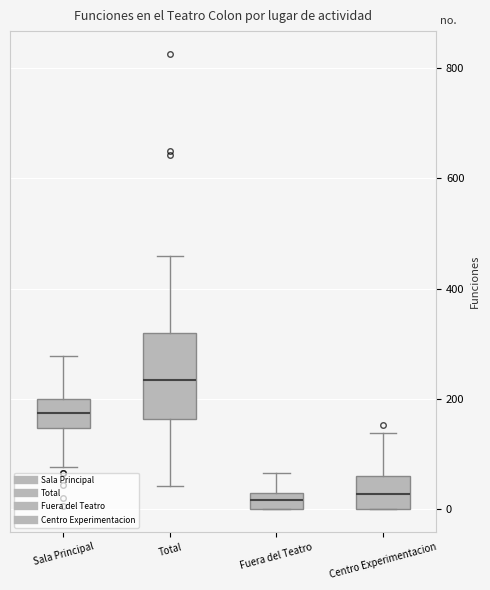

Where is the lower edge of the box for Sala Principal on the y-axis? The values are not printed on the chart, so give them approximately, as read against the axis.

140